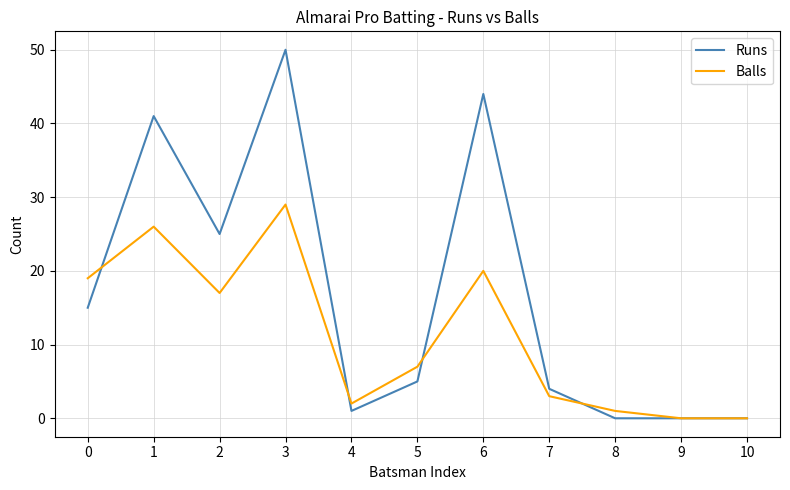

What is the spread (max minus min) of values at 6?

24